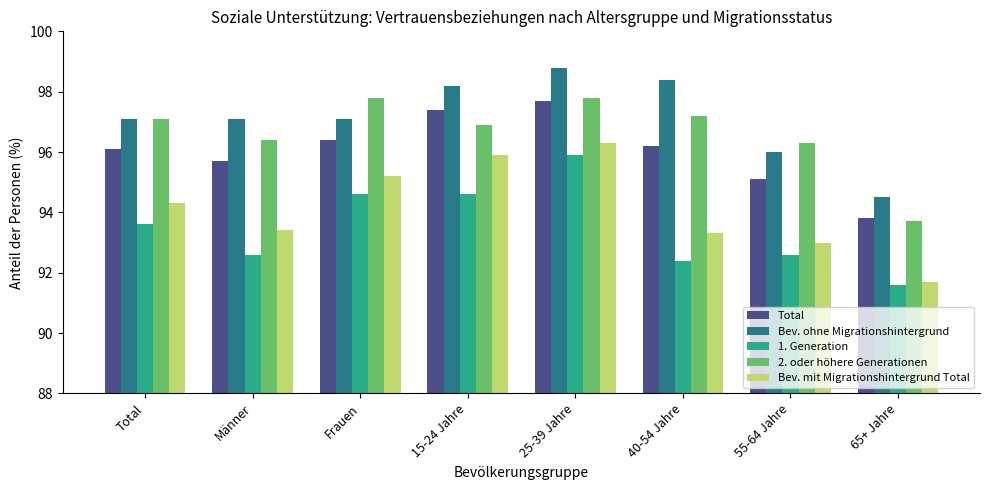

What is the spread (max minus min) of values at Frauen?

3.2